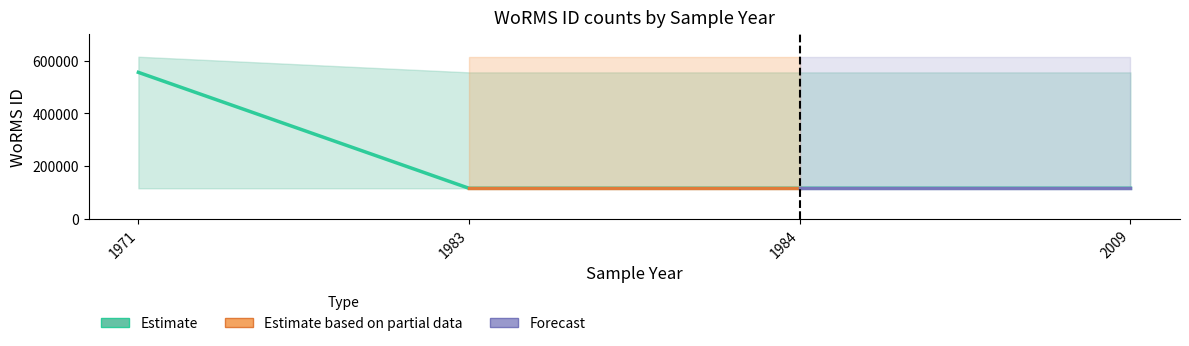

Is it true that Estimate based on partial data equals 115087 at 1983?

True